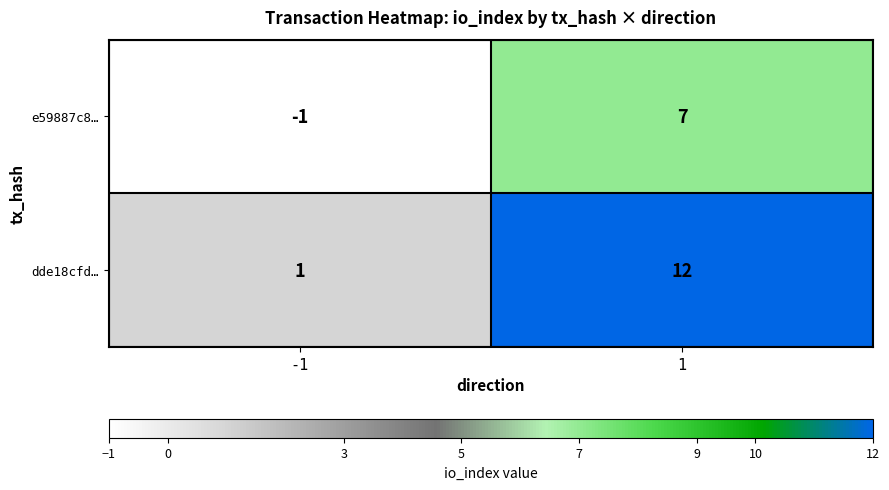

Reading left to right, what are all the values shown in this chart?

e59887c8…: -1	7
dde18cfd…: 1	12